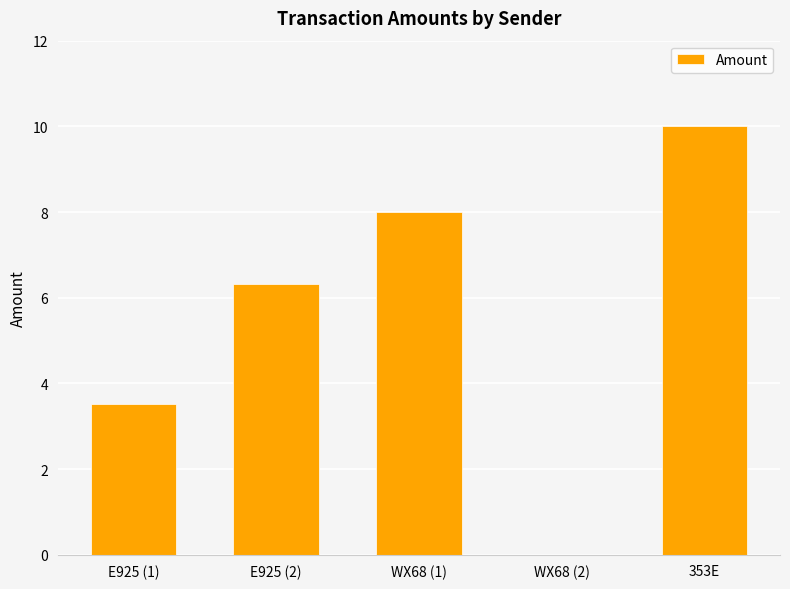

Where is the data nearest to the value 5?

E925 (2)